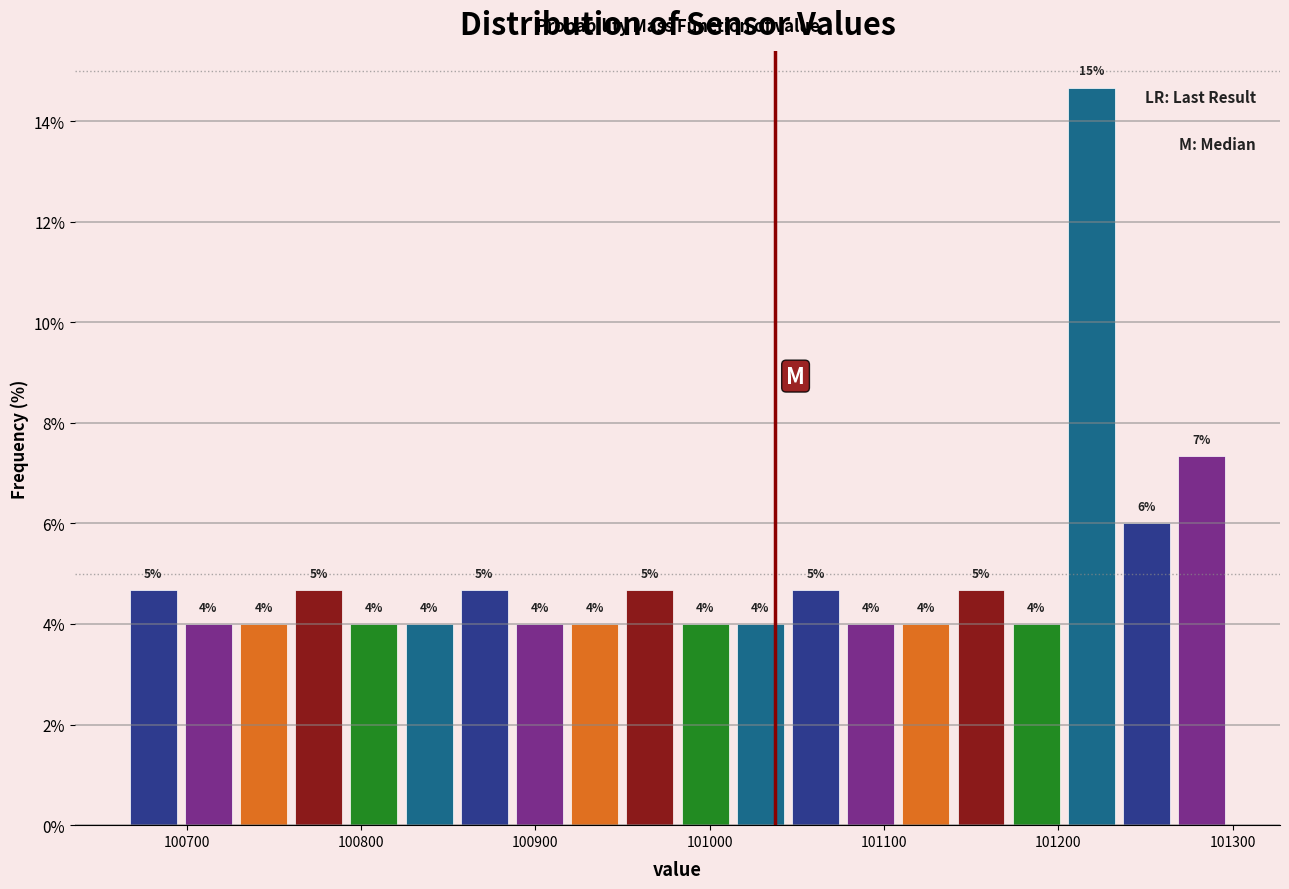

Around what value on the x-axis is the tallest bar? Give the approximate position of its centre, as read against the axis.

101220